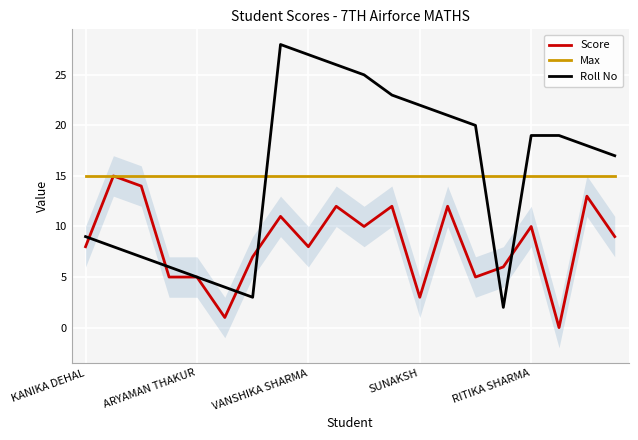

List the series in order of their peak value, lowest first.

Score, Max, Roll No